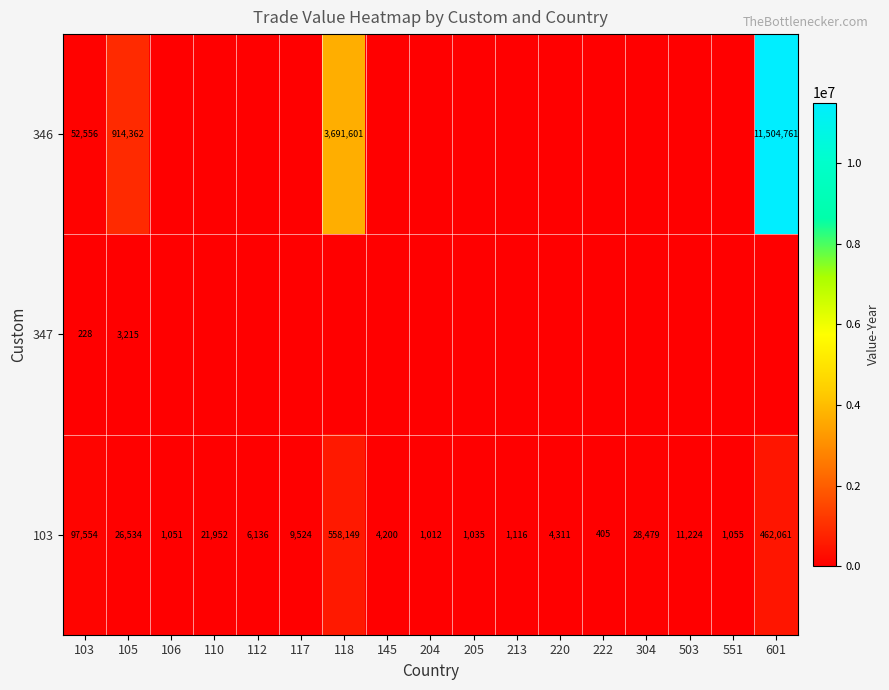

What is the average value of the 103 series?

72694